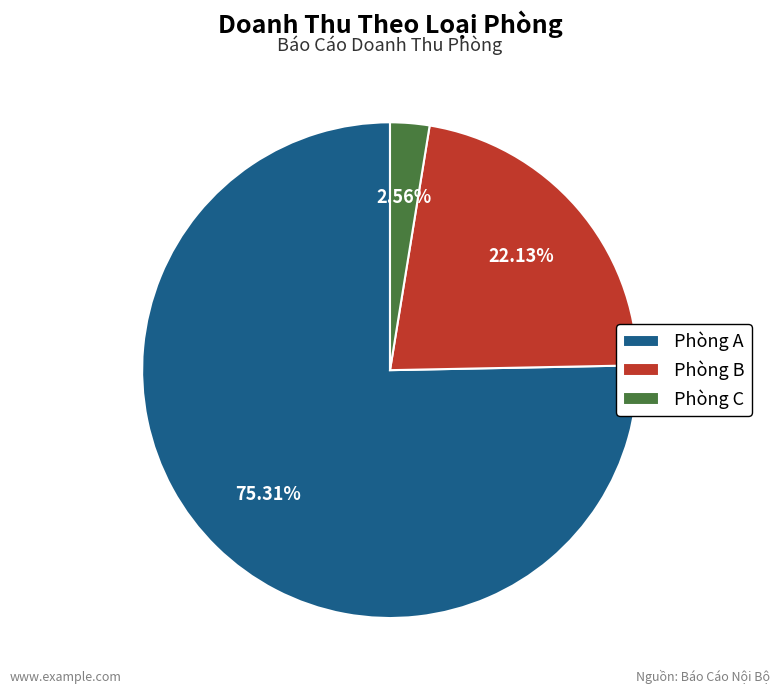

What is the majority slice?

Phòng A